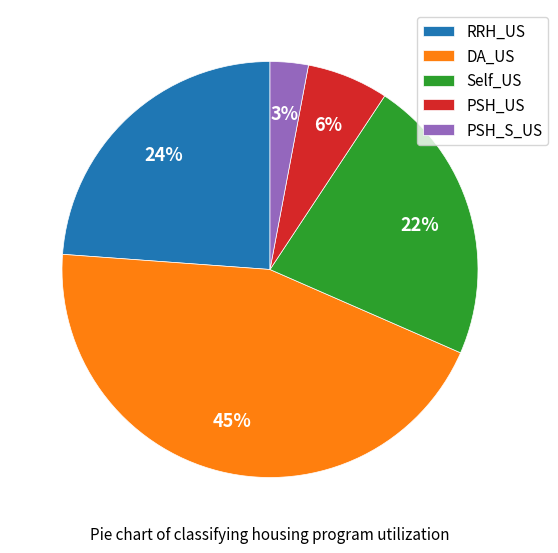

To the nearest percent, what portion does PSH_S_US represent?

3%